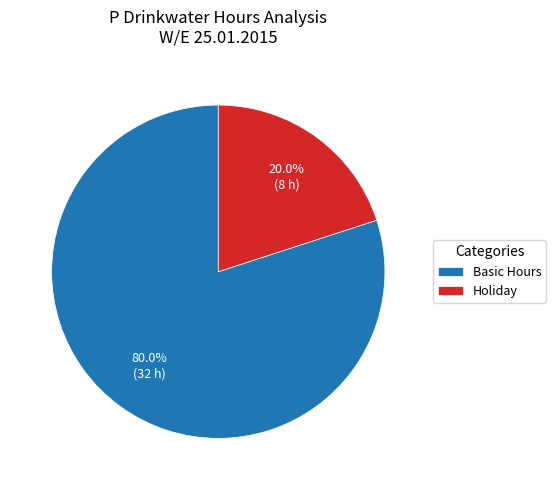

What portion of the pie excludes Holiday?

80.0%